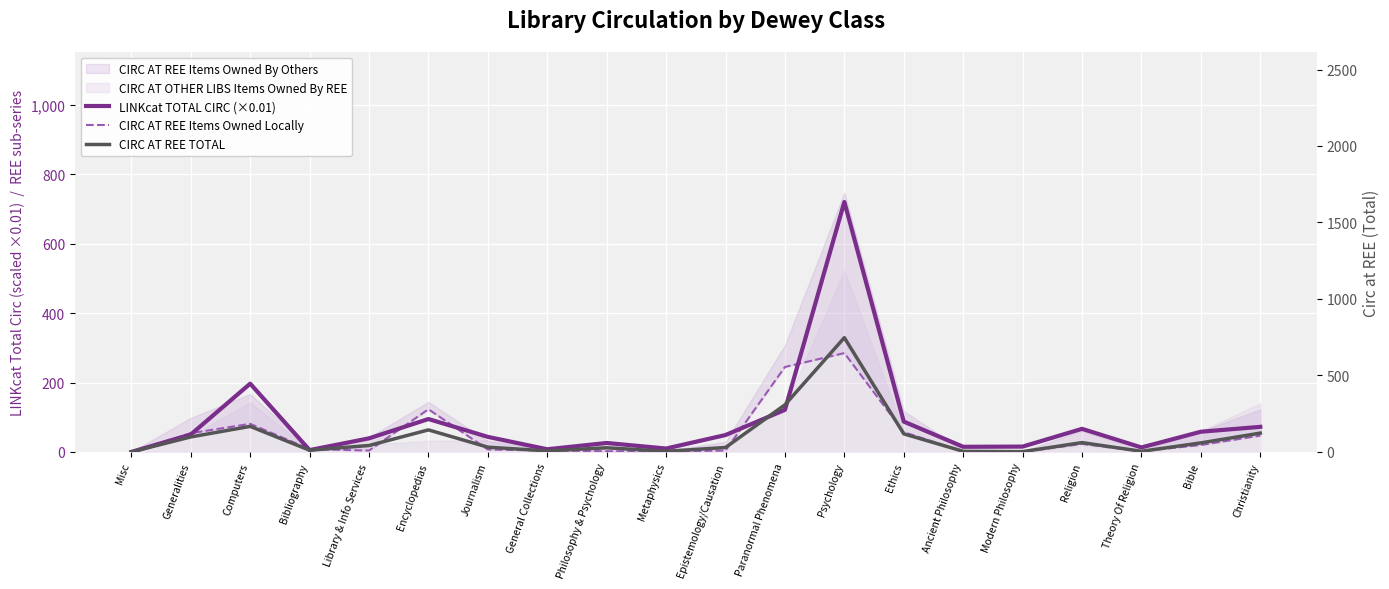

True or false: CIRC AT REE Items Owned Locally and LINKcat TOTAL CIRC (×0.01) intersect in this chart.

True